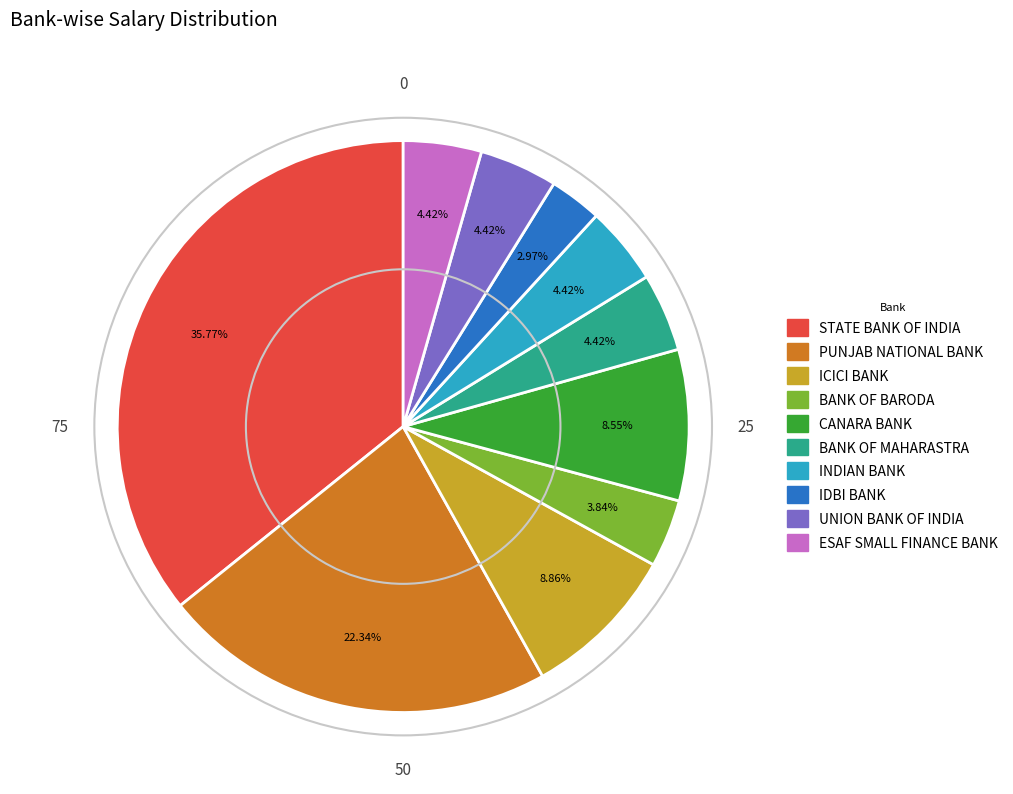

How many slices are in this pie chart?

10